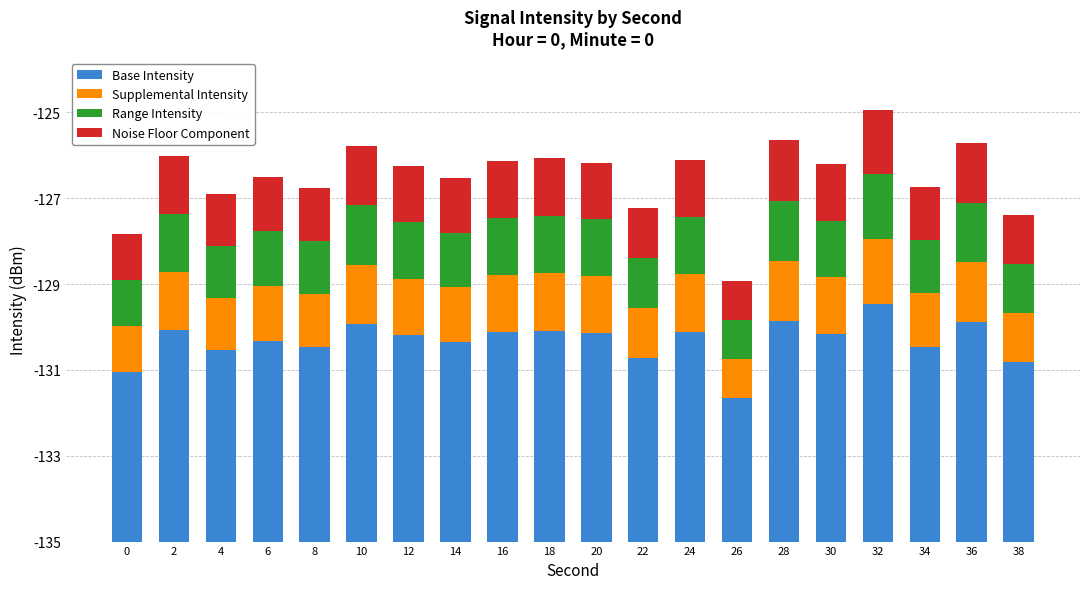

The Range Intensity series shows 1.3 at 30. True or false?

True